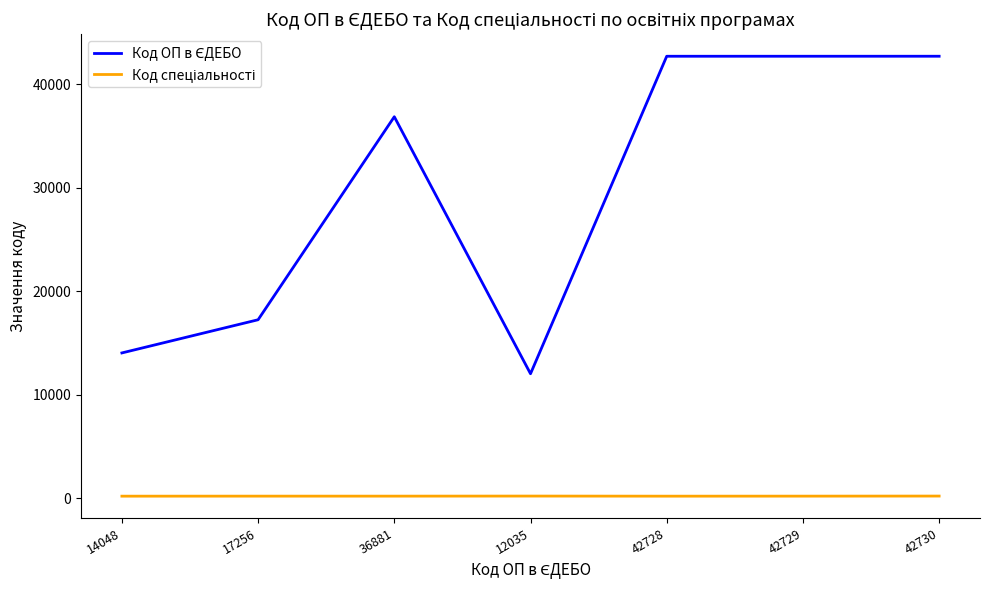

What is the minimum value shown in the chart?

201